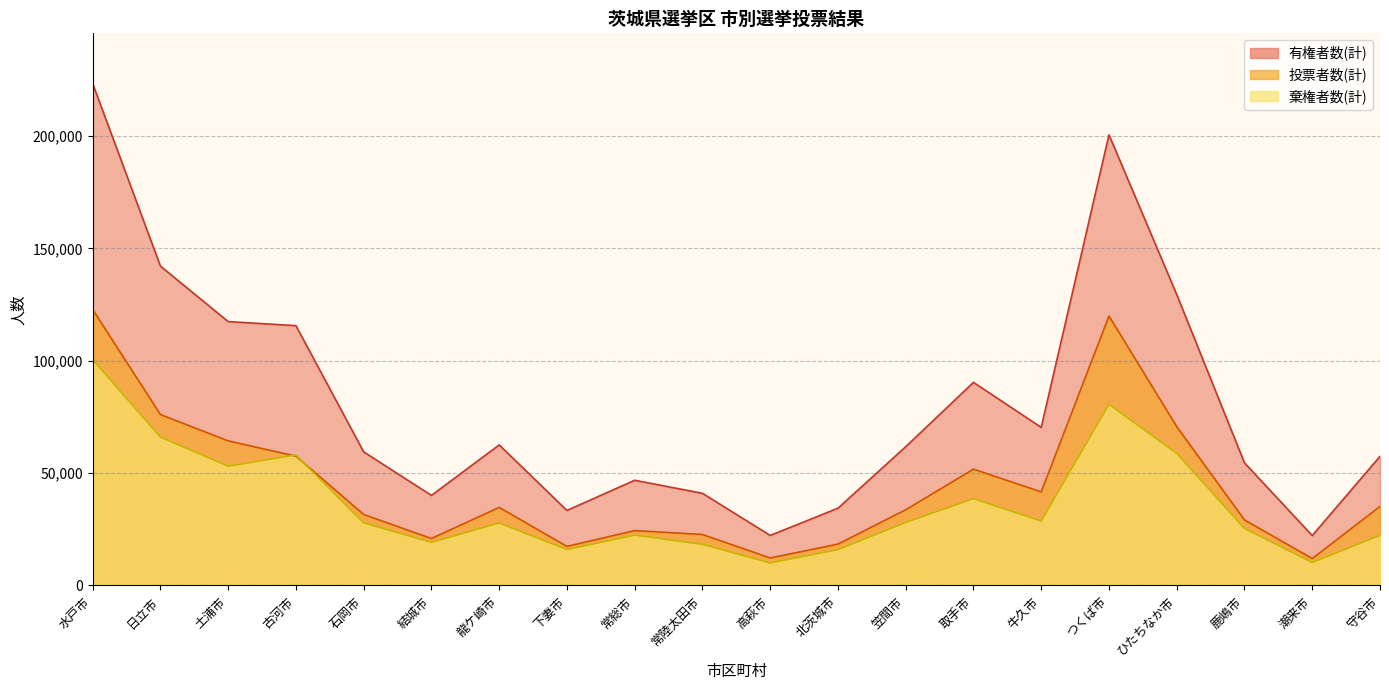

Is it true that 投票者数(計) equals 20894 at 高萩市?

False